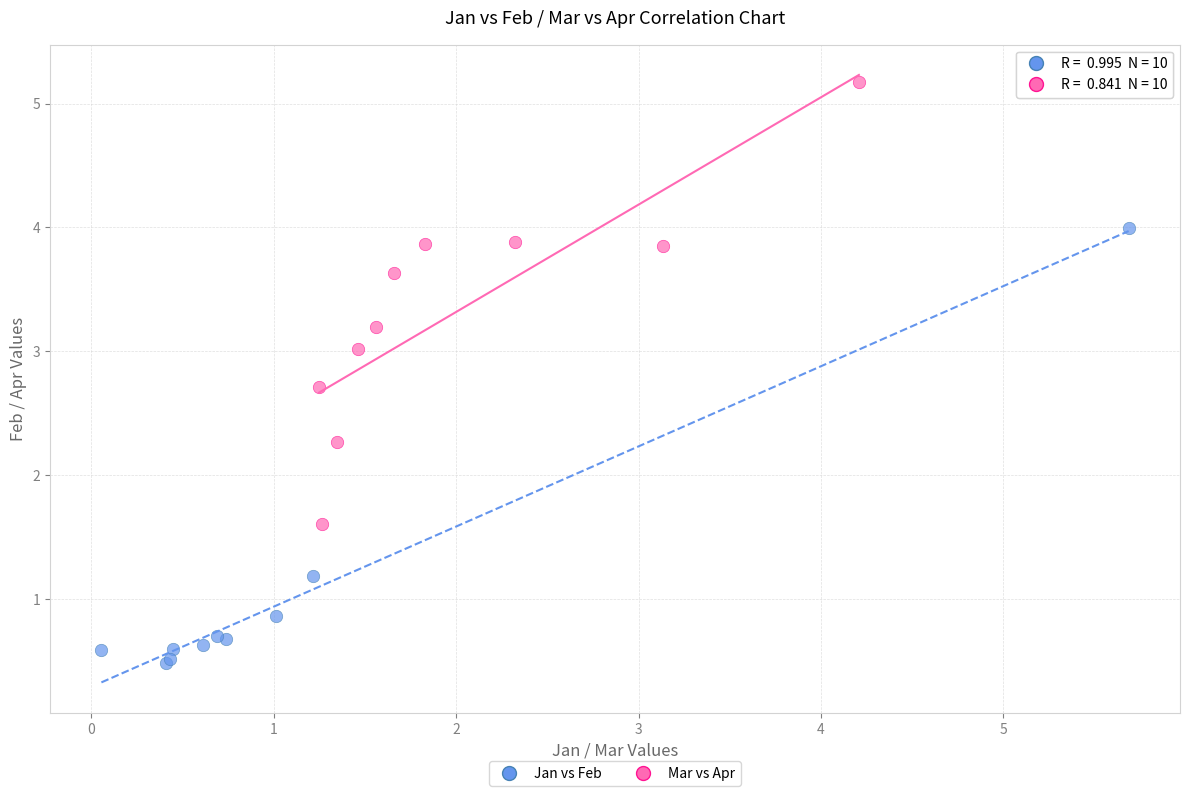

Which series reaches the minimum Y coordinate?

Jan vs Feb